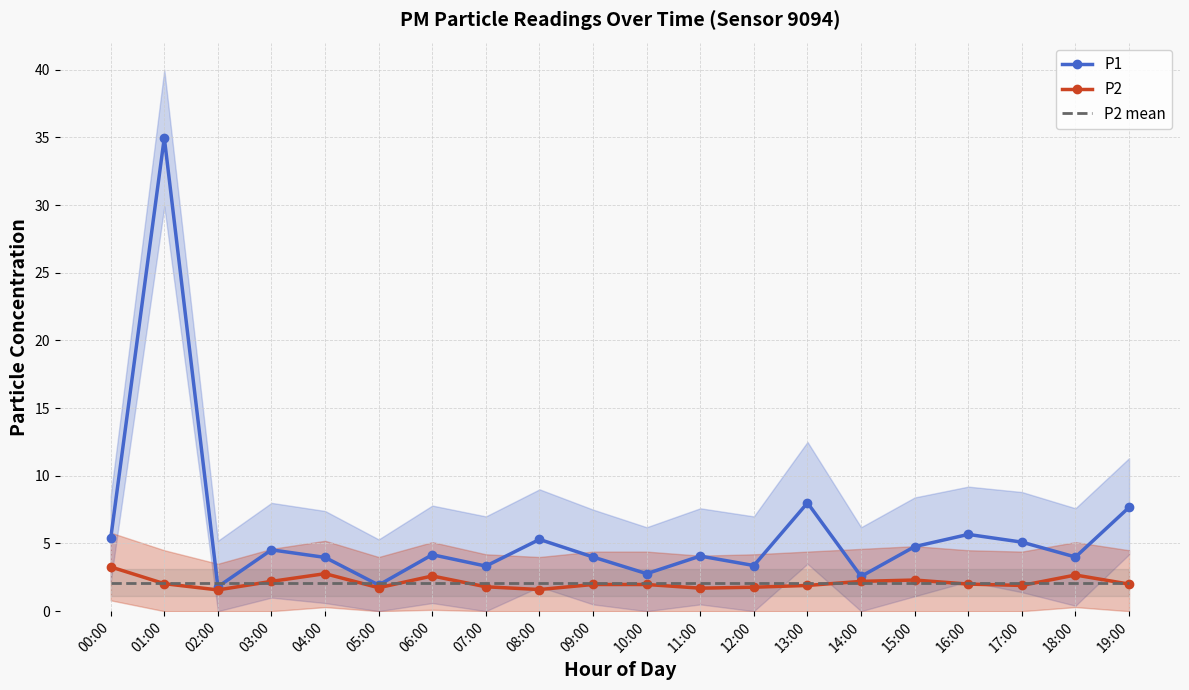

What is the average value of the P2 mean series?

2.1